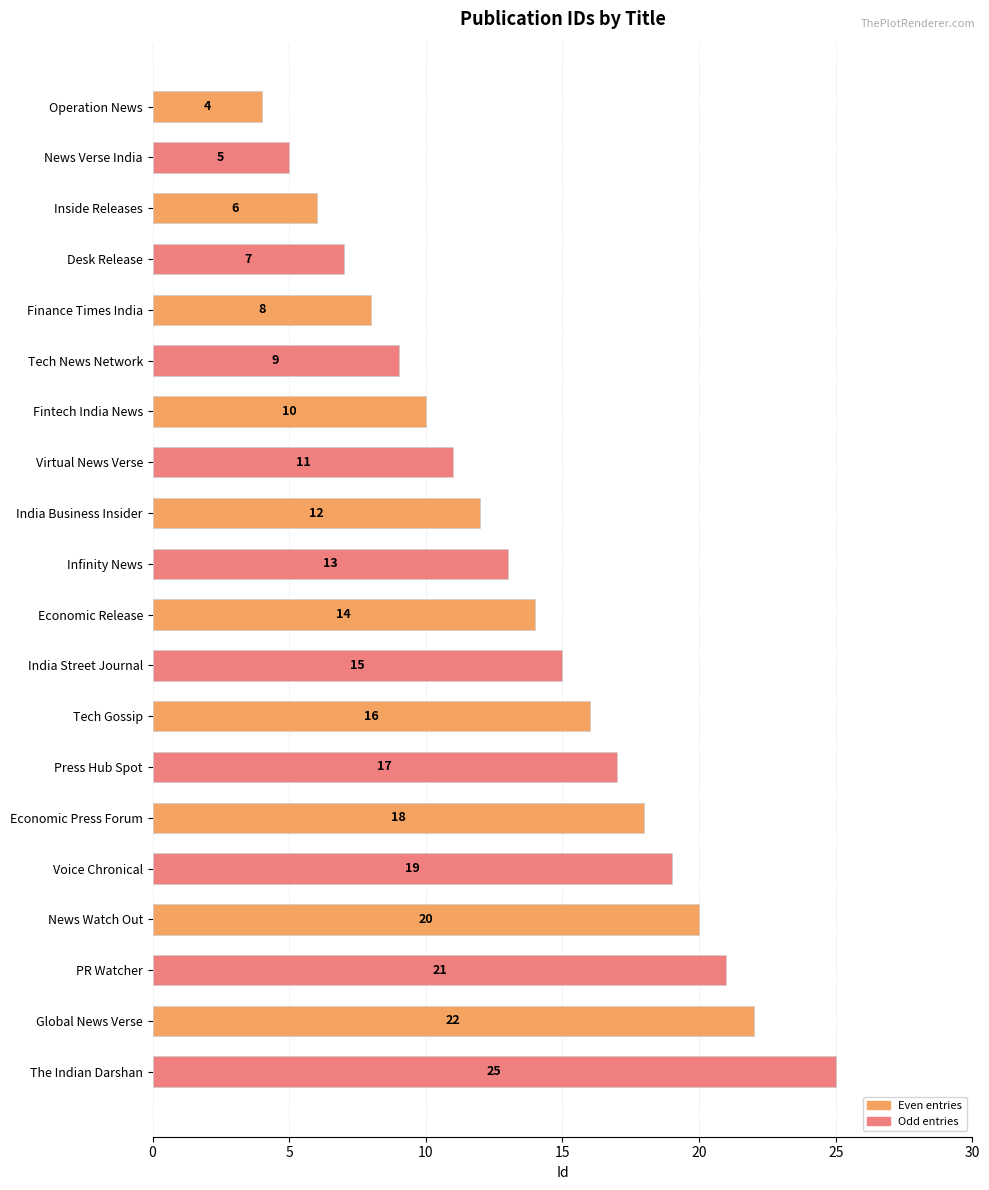

Approximately how many times larger is the value at Tech Gossip compared to Fintech India News?

1.6